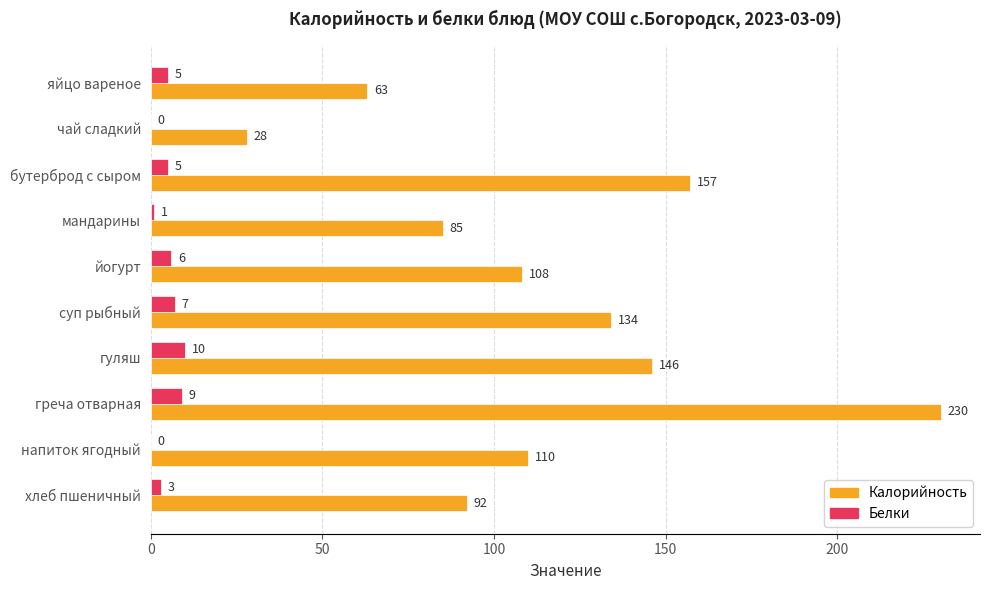

What value does the Калорийность series have at йогурт, to the nearest 5?

110